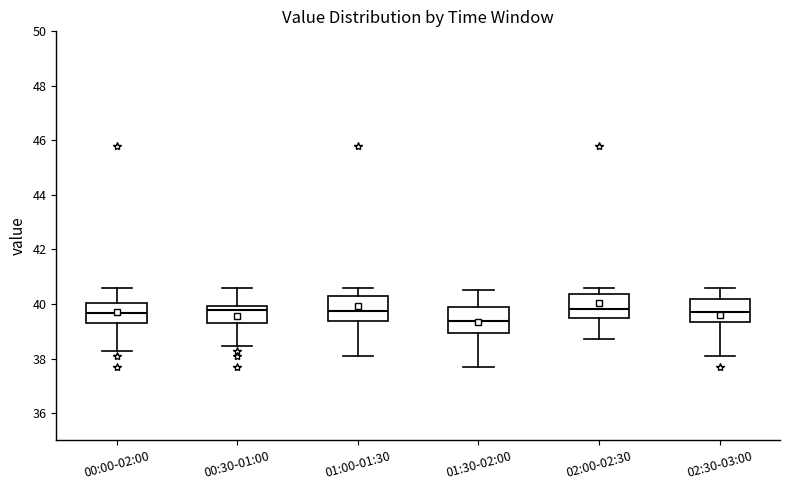

Reading left to right, read every box against the y-axis: the position of its median line, the range the box covers, and the ends of its whiskers. The values are not printed on the chart, so give them approximately, as read against the axis.

00:00-02:00: median 39.6, box 39.2 to 40.0, whiskers 38.2 to 40.6
00:30-01:00: median 39.8, box 39.4 to 40.0, whiskers 38.4 to 40.6
01:00-01:30: median 39.8, box 39.4 to 40.2, whiskers 38.2 to 40.6
01:30-02:00: median 39.4, box 39.0 to 39.8, whiskers 37.6 to 40.6
02:00-02:30: median 39.8, box 39.4 to 40.4, whiskers 38.8 to 40.6
02:30-03:00: median 39.8, box 39.4 to 40.2, whiskers 38.2 to 40.6